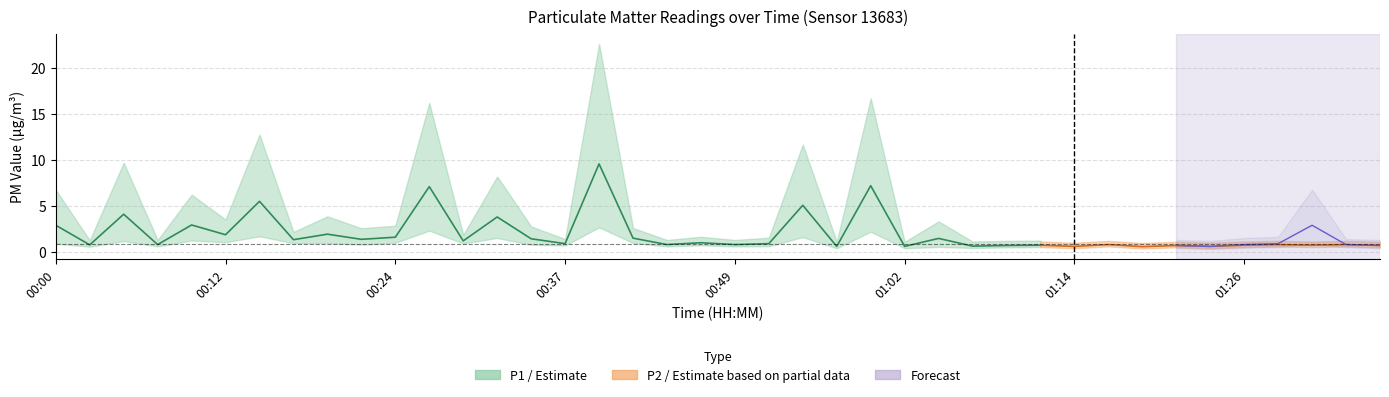

True or false: P2 and P1 cross at least once.

False